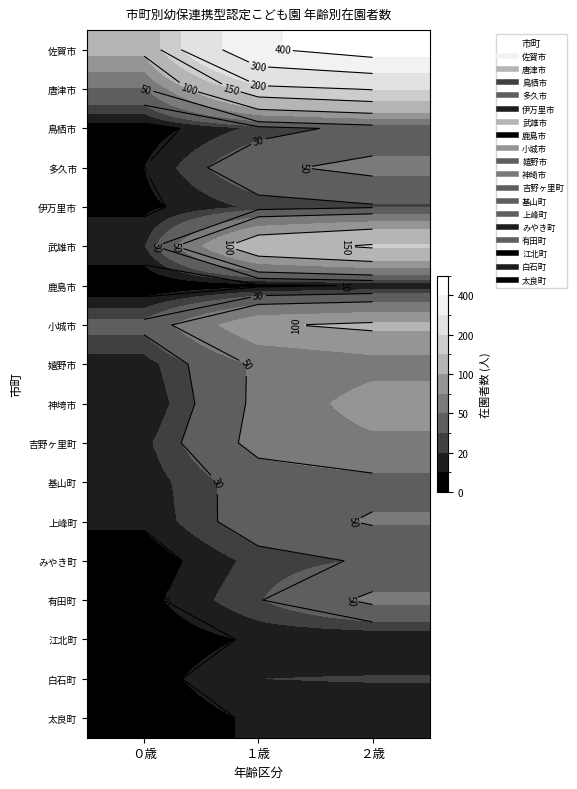

What is the difference between the maximum and minimum values in the 上峰町 series?

40